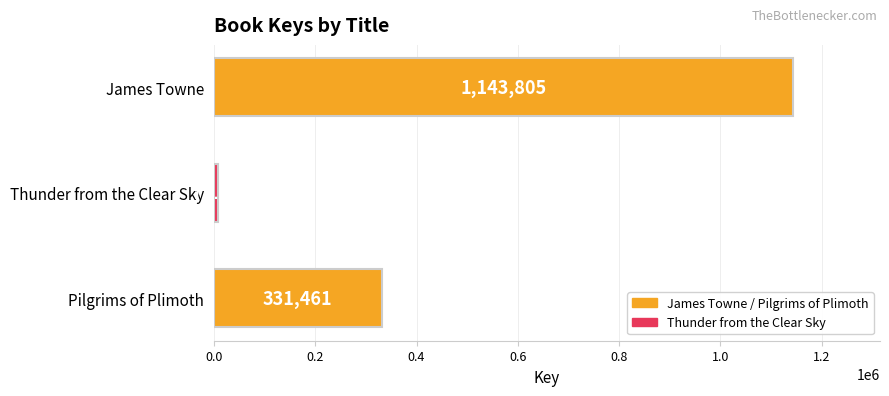

What is the change in value from James Towne to Pilgrims of Plimoth?

-812344